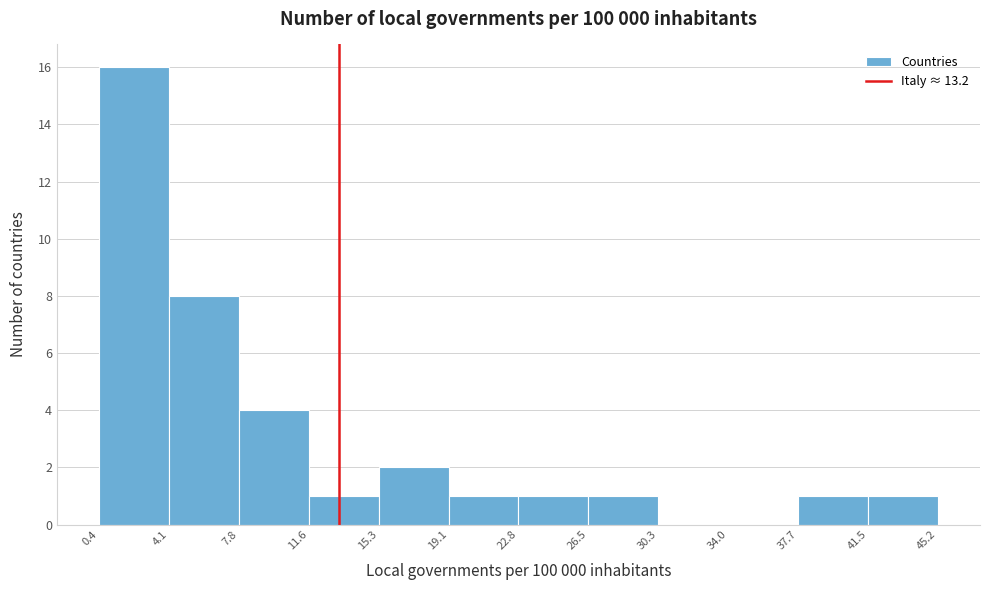

Which range on the x-axis has the tallest bar?

0.4 to 4.1